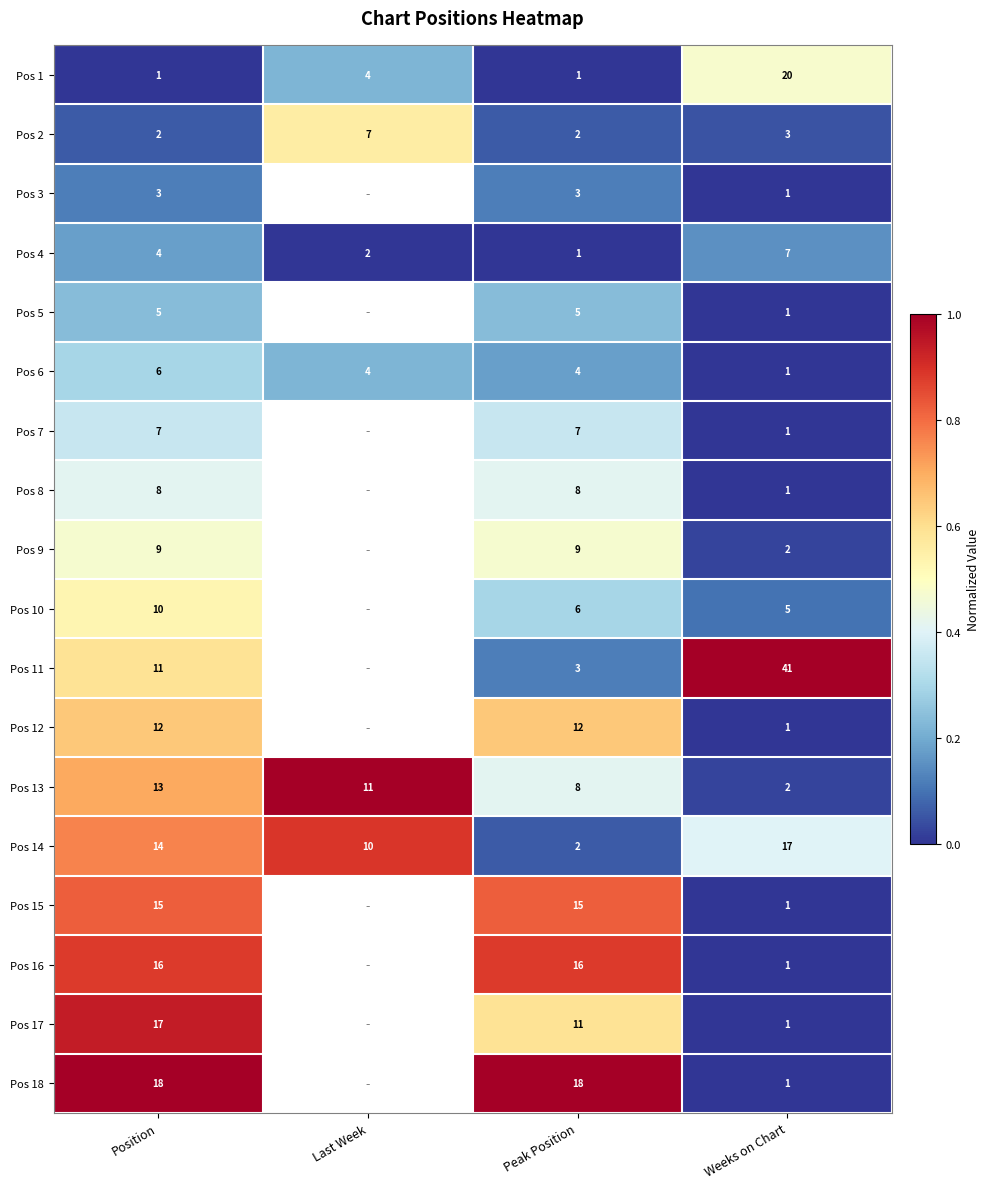

How many distinct data groups are displayed?

18